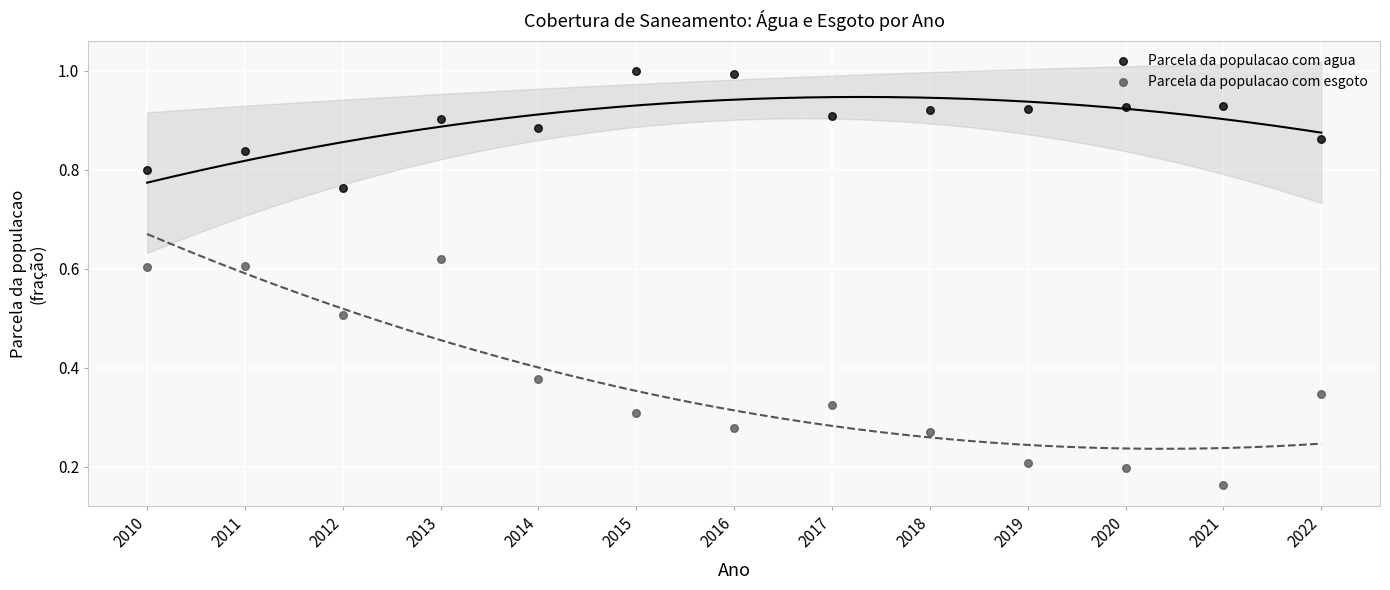

Which series reaches the minimum Y coordinate?

Parcela da populacao com esgoto